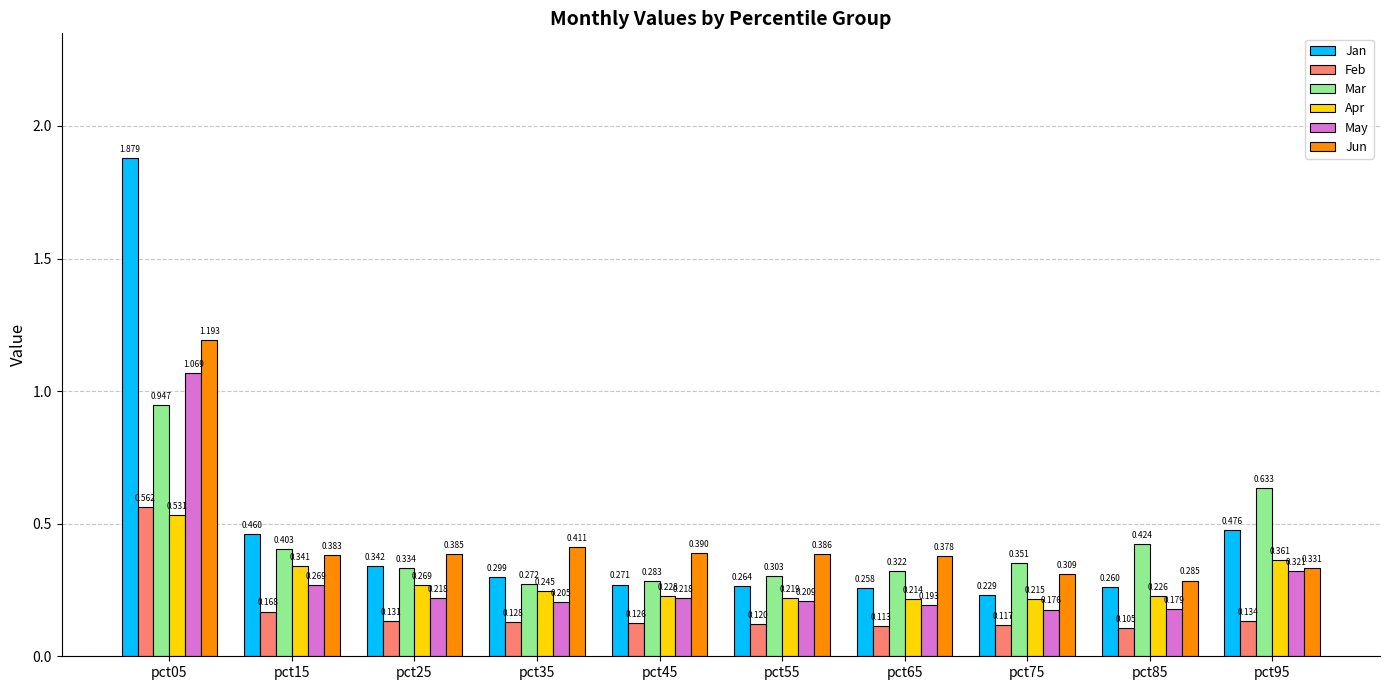

Between pct25 and pct65, which series saw the biggest shift?

Jan